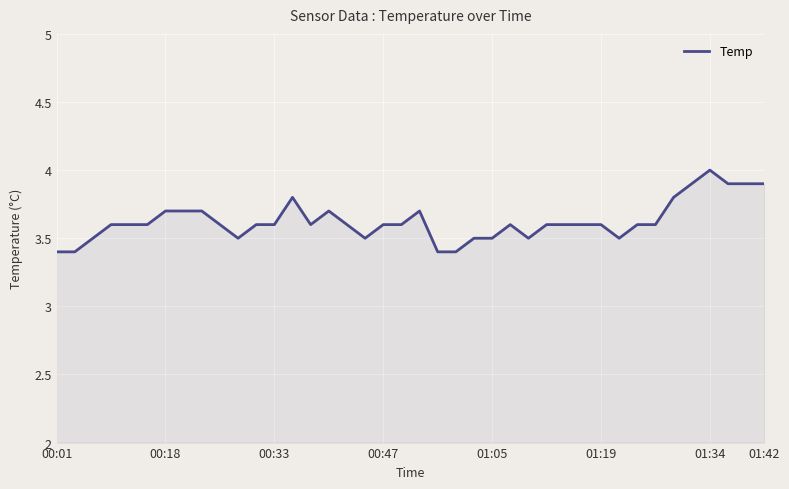

What is the difference between the maximum and minimum values?

0.6